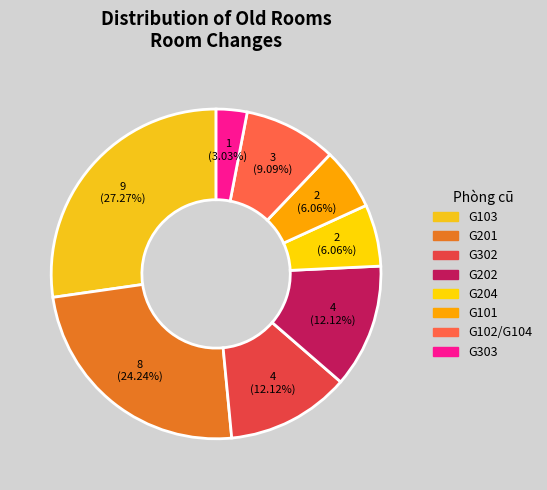

Count the number of slices in the pie.

8